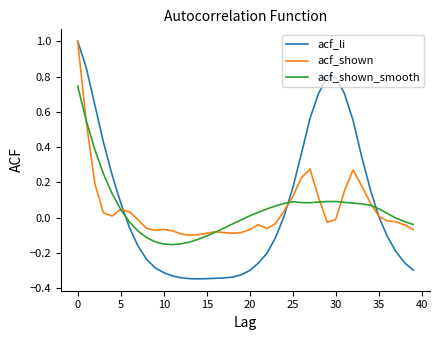

In acf_shown, how many points are higher than both neighbors (excluding endpoints)?

6